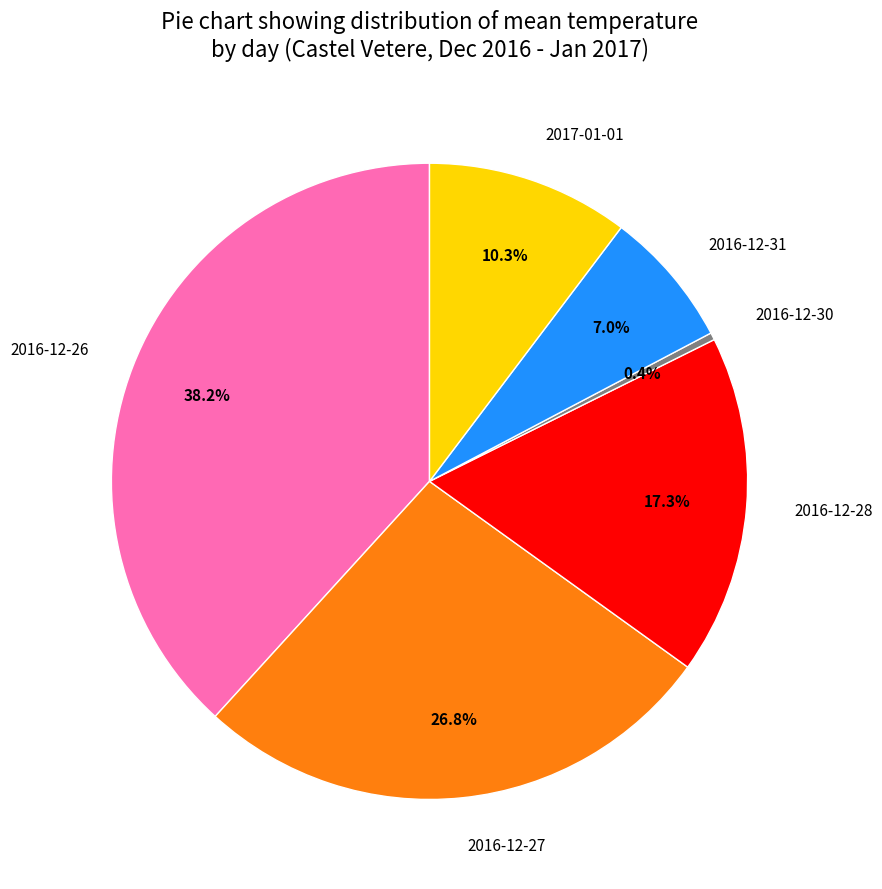

Is there any slice that represents more than half of the pie?

No